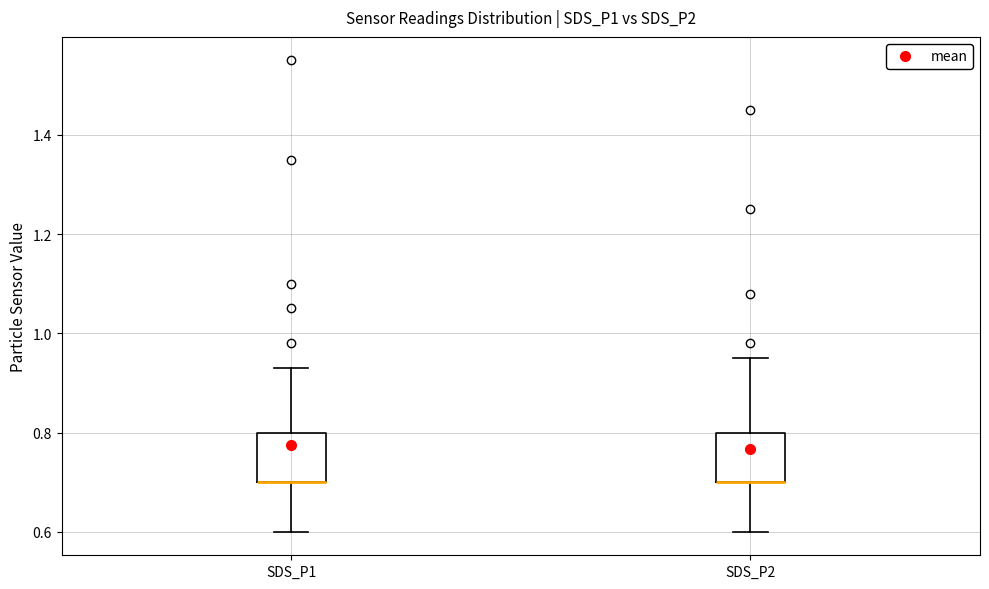

Reading left to right, read every box against the y-axis: the position of its median line, the range the box covers, and the ends of its whiskers. The values are not printed on the chart, so give them approximately, as read against the axis.

SDS_P1: median 0.70 (drawn on the box's lower edge), box 0.70 to 0.80, whiskers 0.60 to 0.94
SDS_P2: median 0.70 (drawn on the box's lower edge), box 0.70 to 0.80, whiskers 0.60 to 0.96